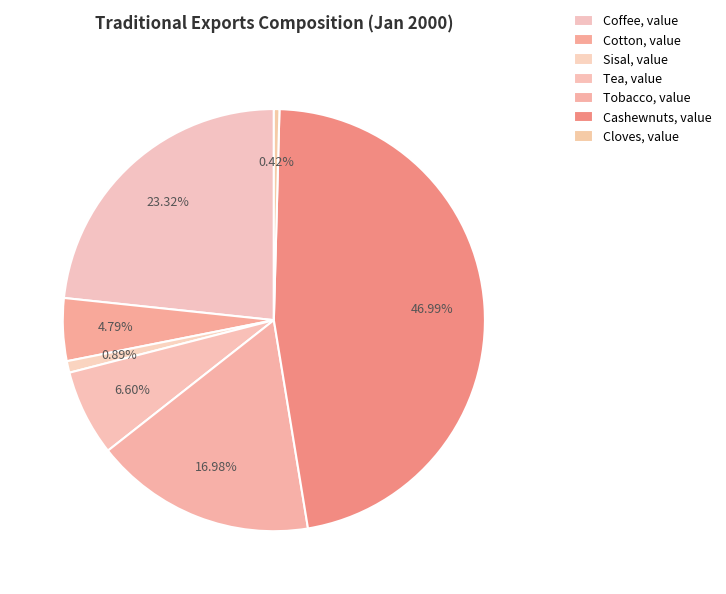

Which slice is the smallest?

Cloves, value